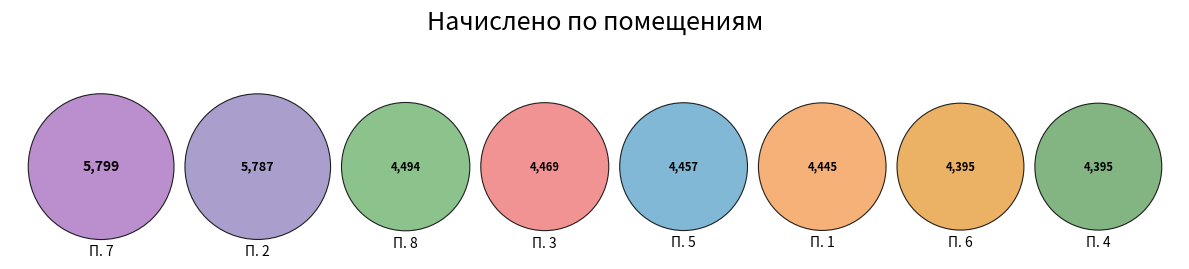

To the nearest percent, what percentage of the pie is 8?

12%